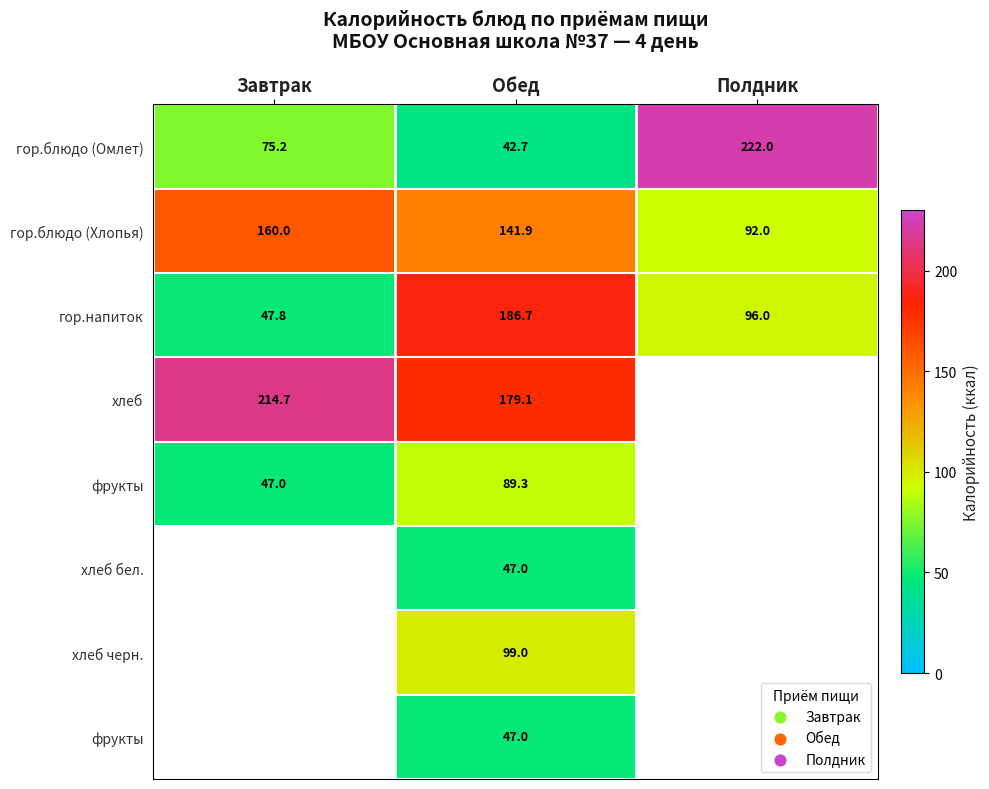

At how many categories does at least one series exceed 93?

3